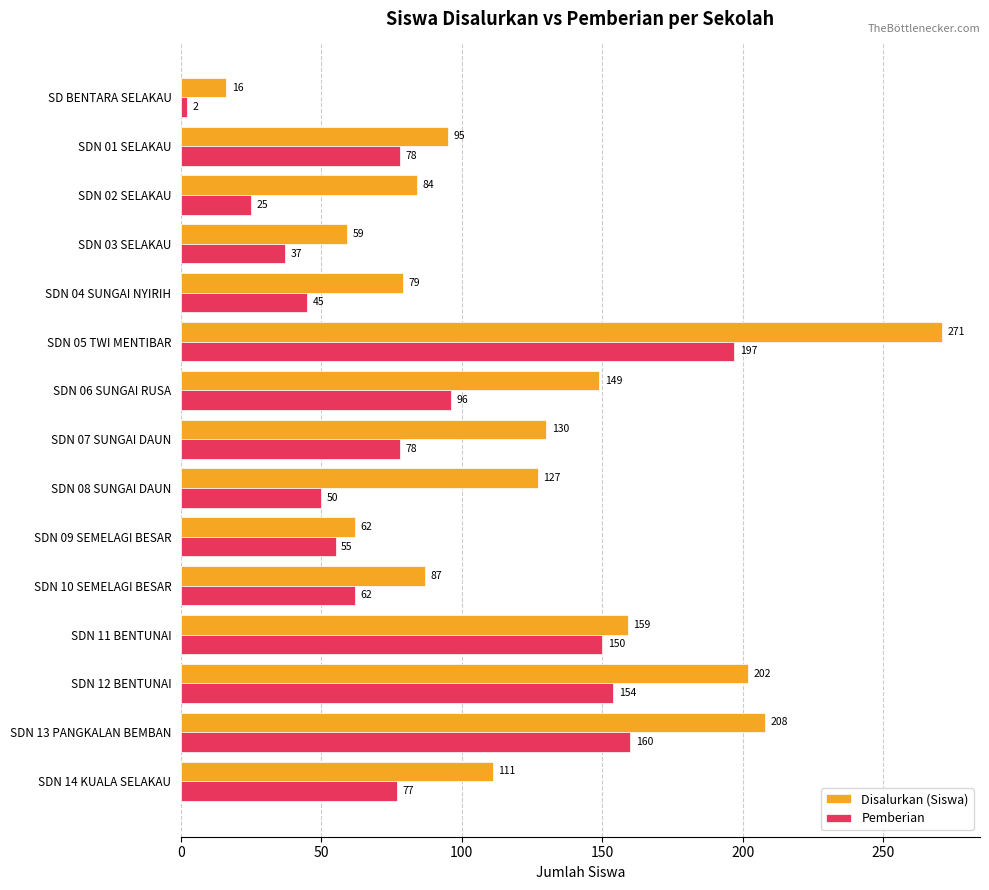

Between SDN 08 SUNGAI DAUN and SDN 12 BENTUNAI, which series saw the biggest shift?

Pemberian